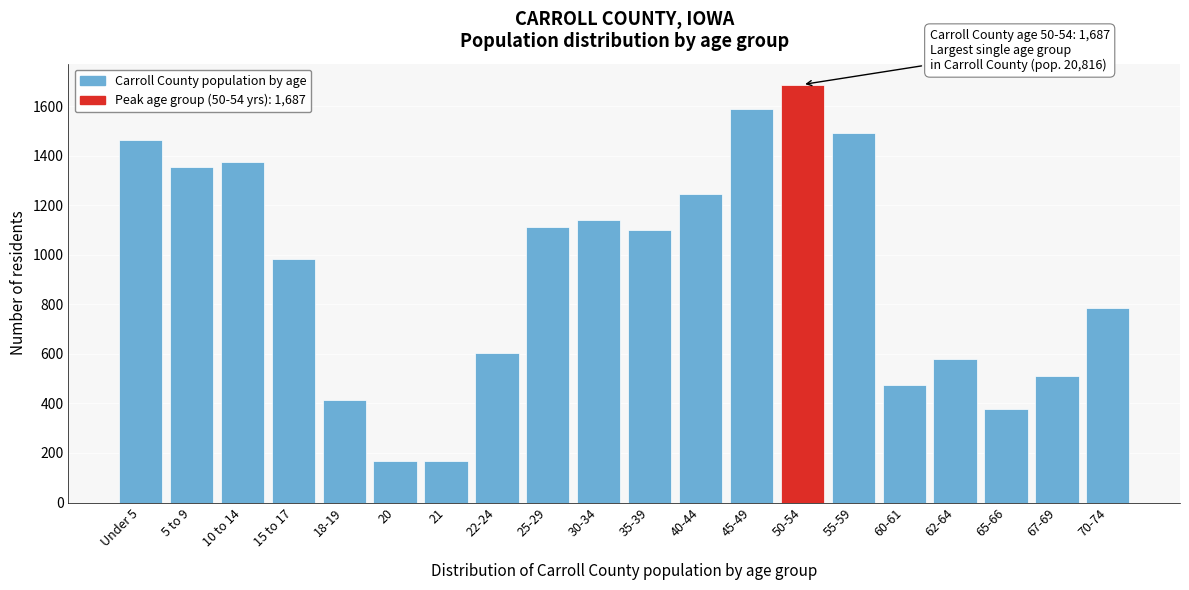

Reading right to left, what are all the values shown in this chart?

787	510	379	581	473	1491	1687	1587	1244	1098	1139	1113	605	168	168	412	981	1376	1355	1464